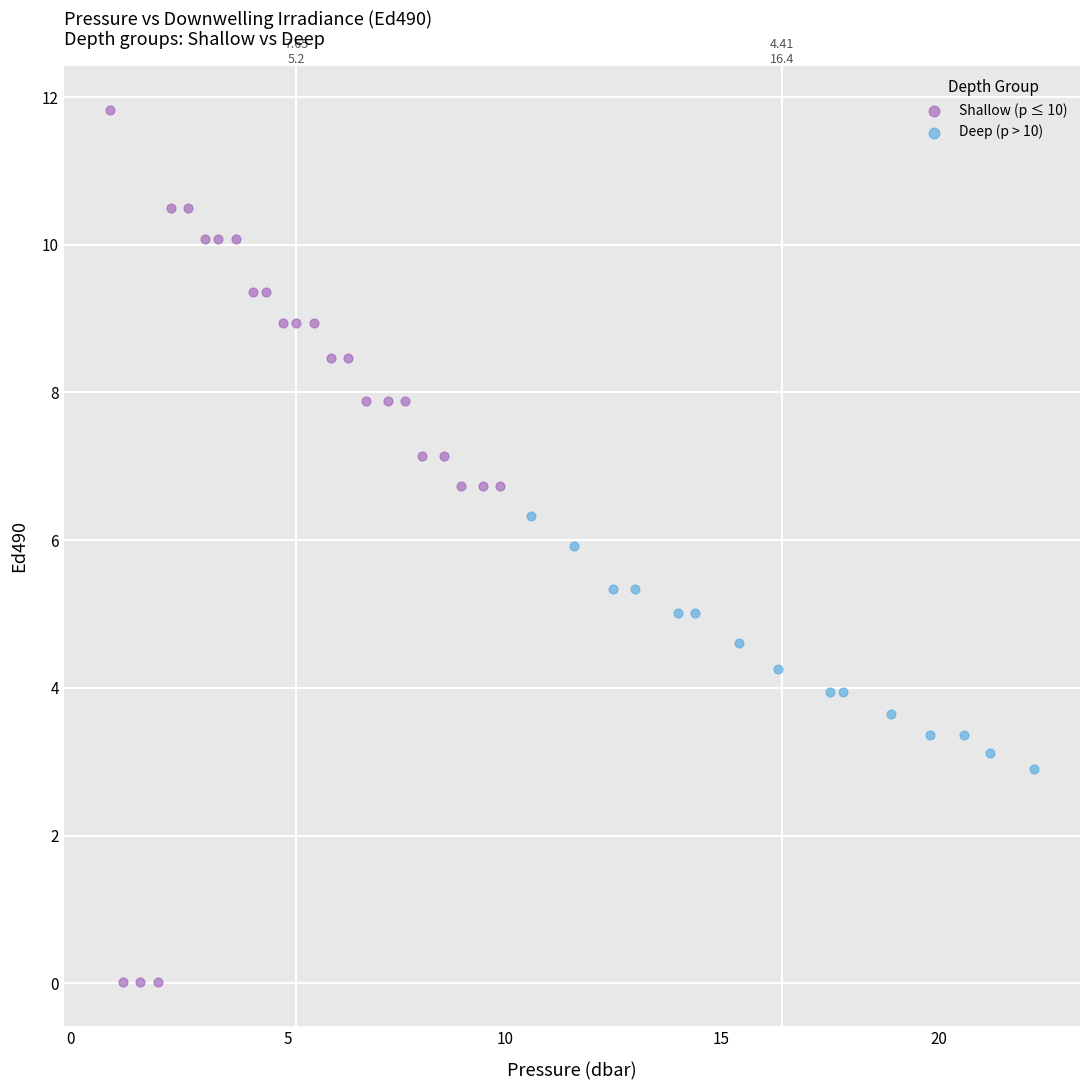

Which series contains the lowest Y value?

Shallow (p ≤ 10)